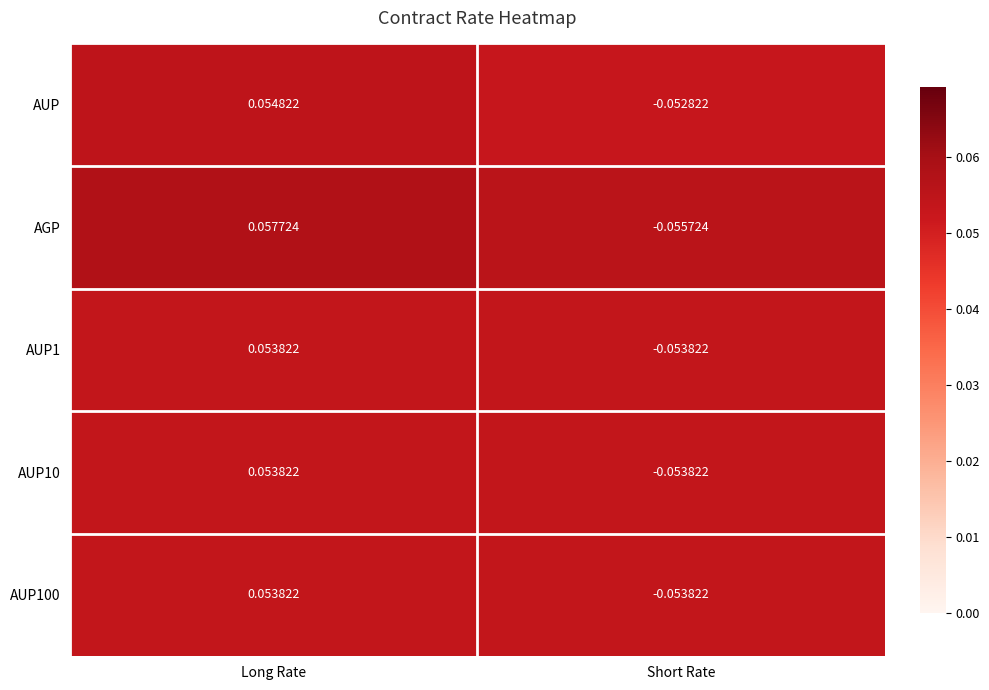

Which series has the widest spread of values?

AGP